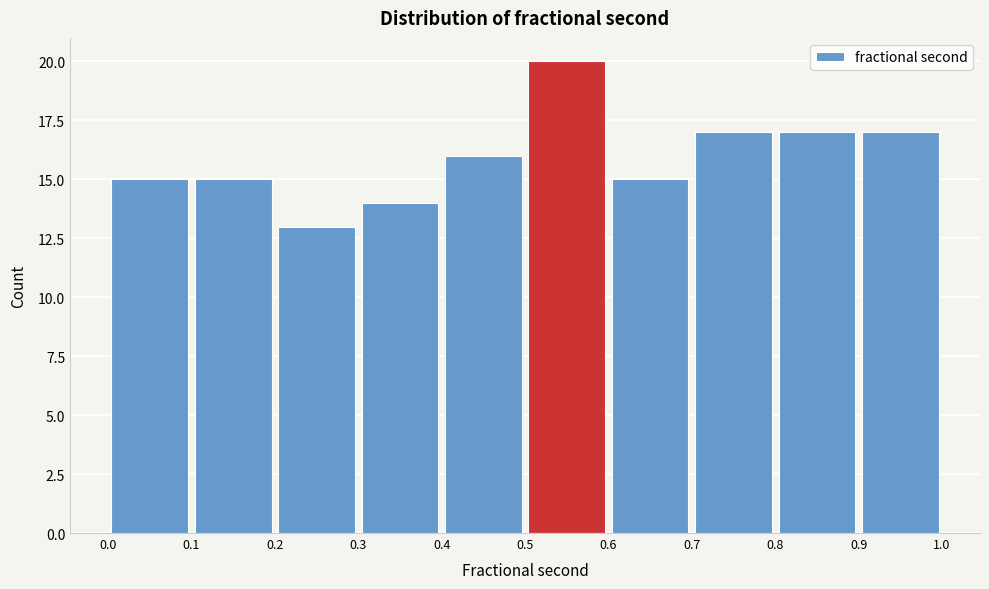

How tall is the bar that spans 0.4 to 0.5 on the x-axis? The values are not printed on the chart, so give them approximately, as read against the axis.

16